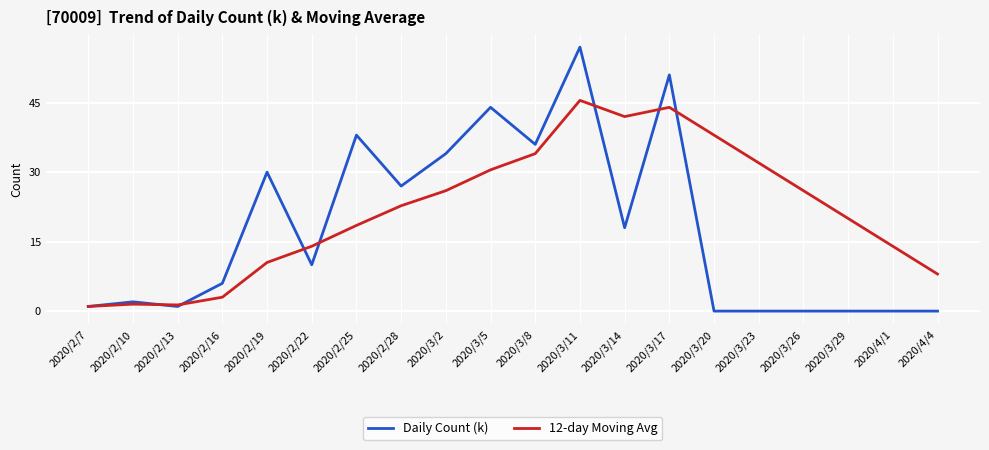

Is the value of Daily Count (k) at 2020/3/14 greater than the value of 12-day Moving Avg at 2020/4/1?

Yes